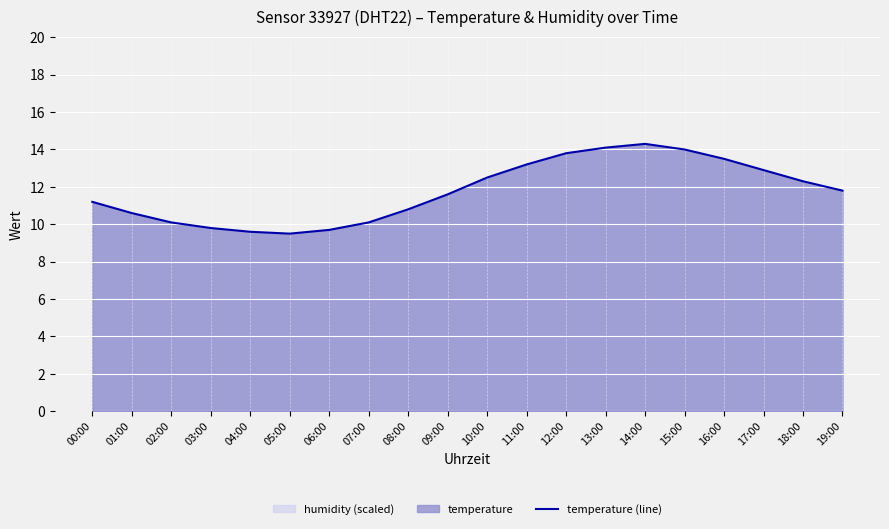

What is the difference between the second highest and second lowest values?

4.5